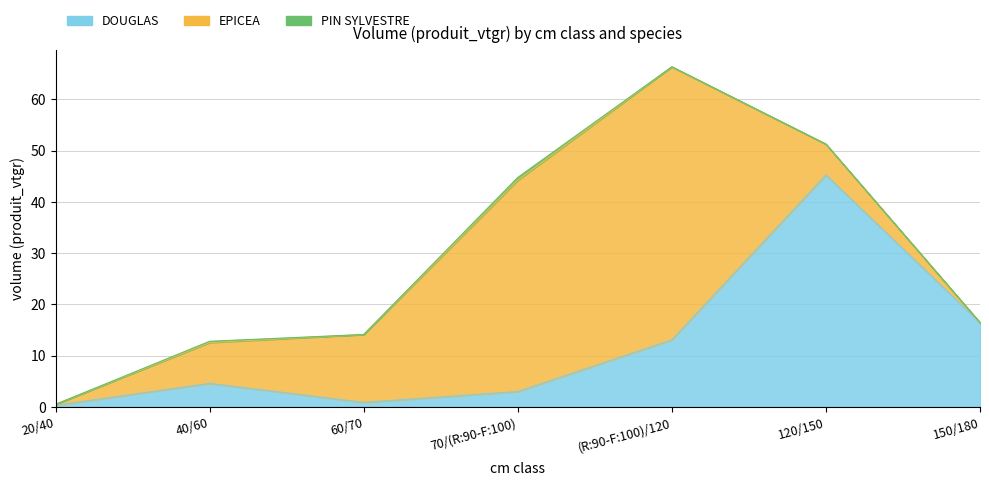

Rank the series by their average value, from lowest to highest.

PIN SYLVESTRE, DOUGLAS, EPICEA